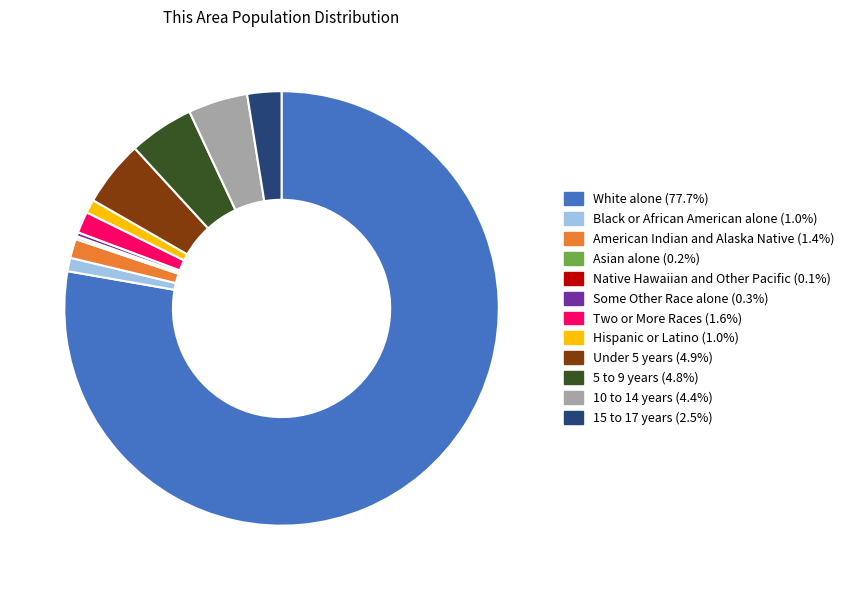

True or false: 15 to 17 years accounts for 3% of the total.

True